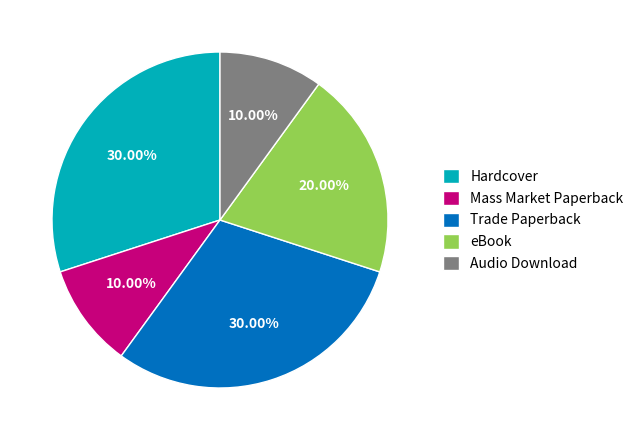

True or false: Audio Download accounts for 10% of the total.

True